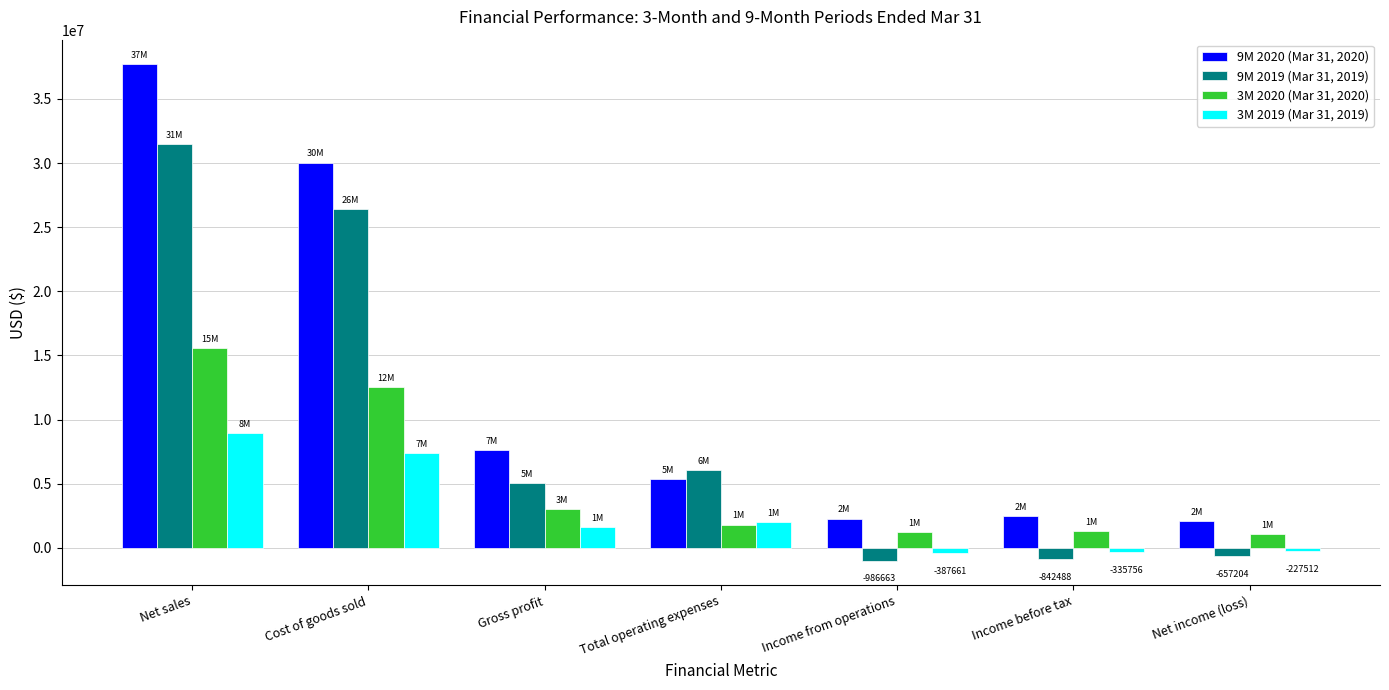

Is the value of 9M 2020 (Mar 31, 2020) at Total operating expenses greater than the value of 9M 2019 (Mar 31, 2019) at Income before tax?

Yes